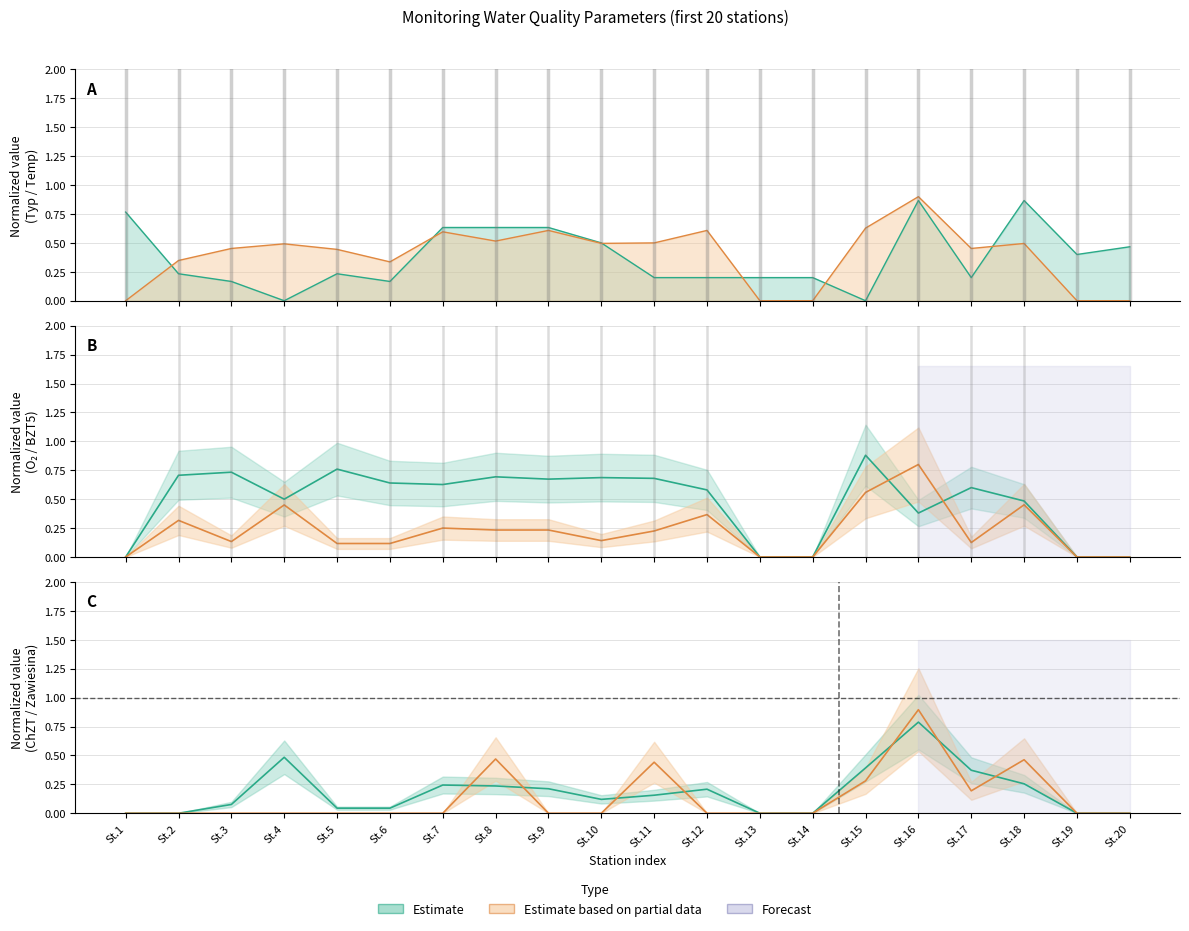

True or false: BZT5 (srednia) and Temperatura wody (srednia) intersect in this chart.

False